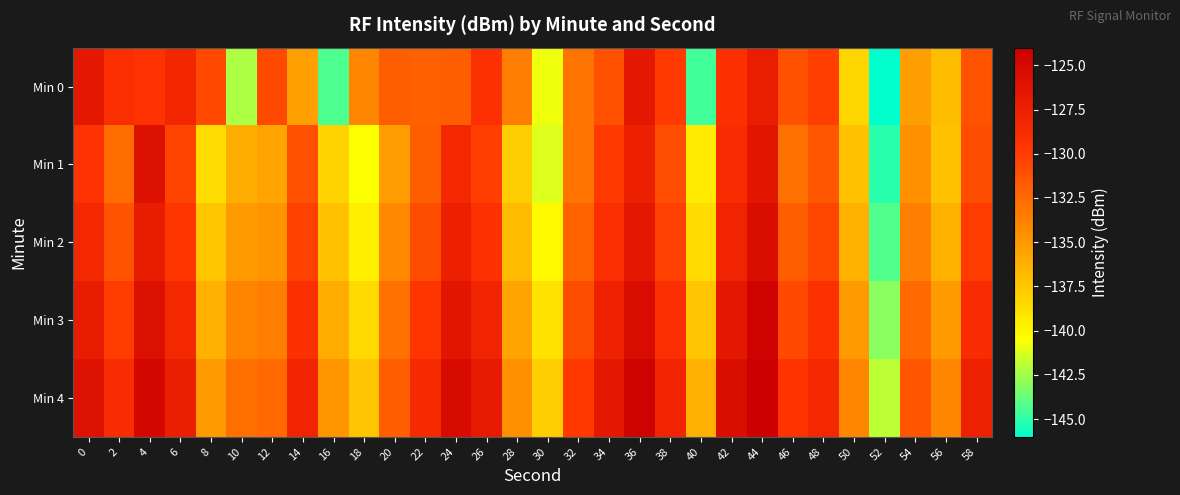

Rank the series at 54 from lowest to highest value.

Min 0, Min 1, Min 2, Min 3, Min 4